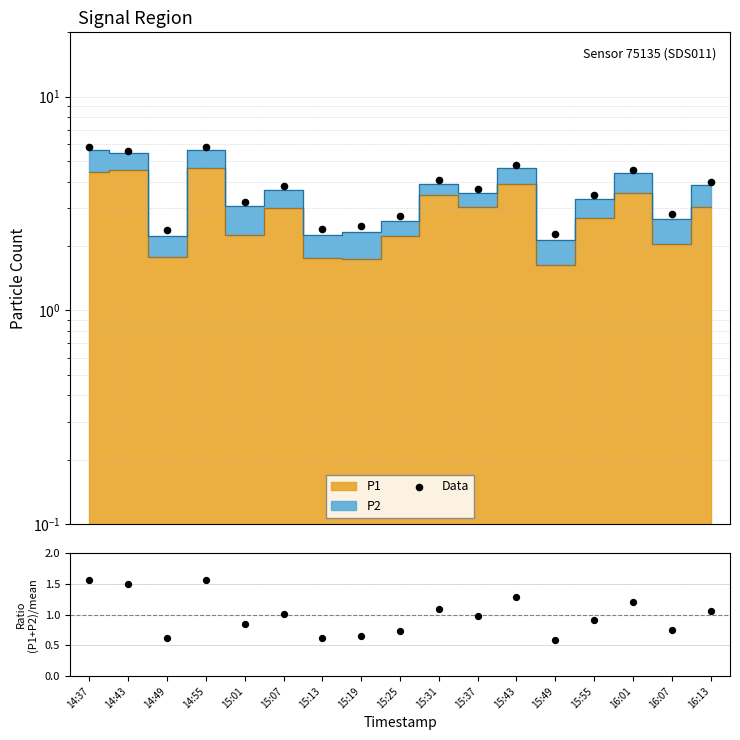

At how many categories does at least one series exceed 1?

17